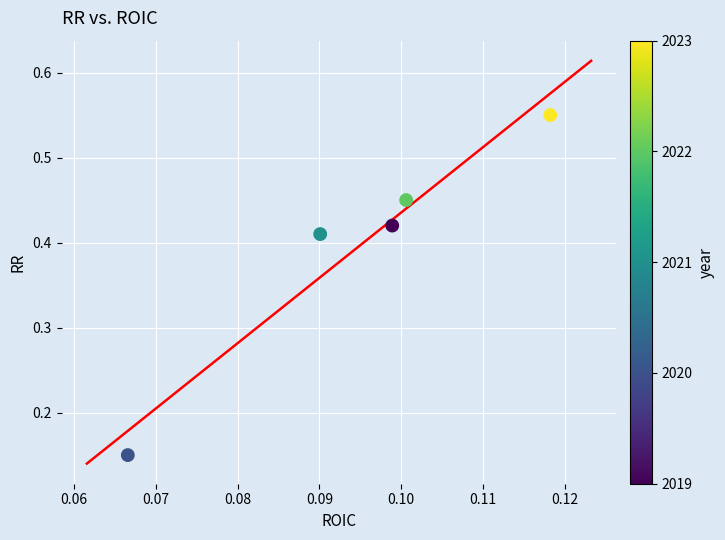

Count the number of points in this scatter plot.

5